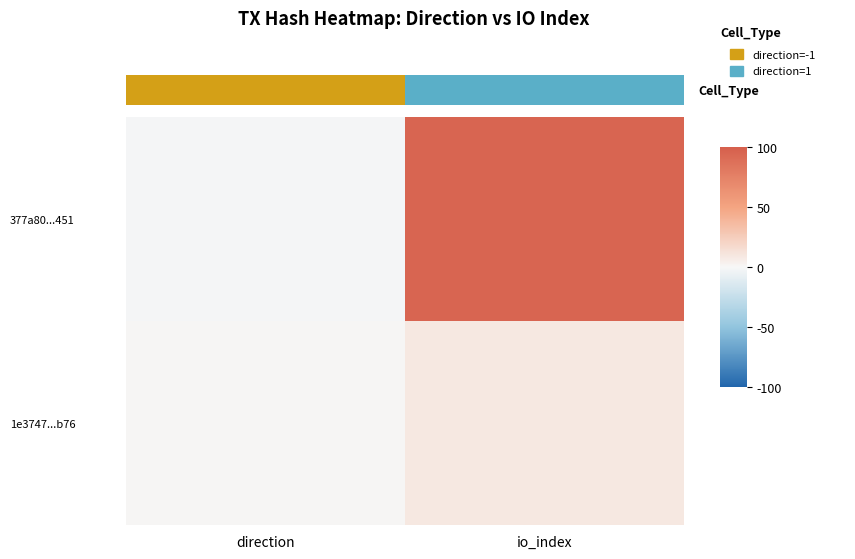

Reading left to right, what are all the values shown in this chart?

377a80...451: direction=-1	io_index=96
1e3747...b76: direction=1	io_index=9